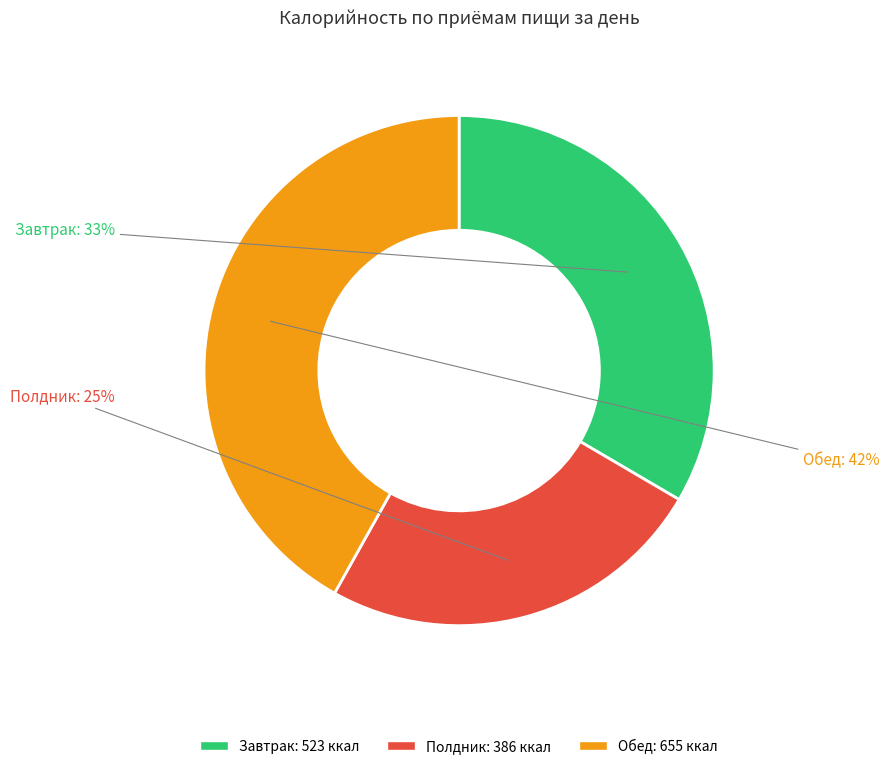

Does Обед represent more than half of the total?

No